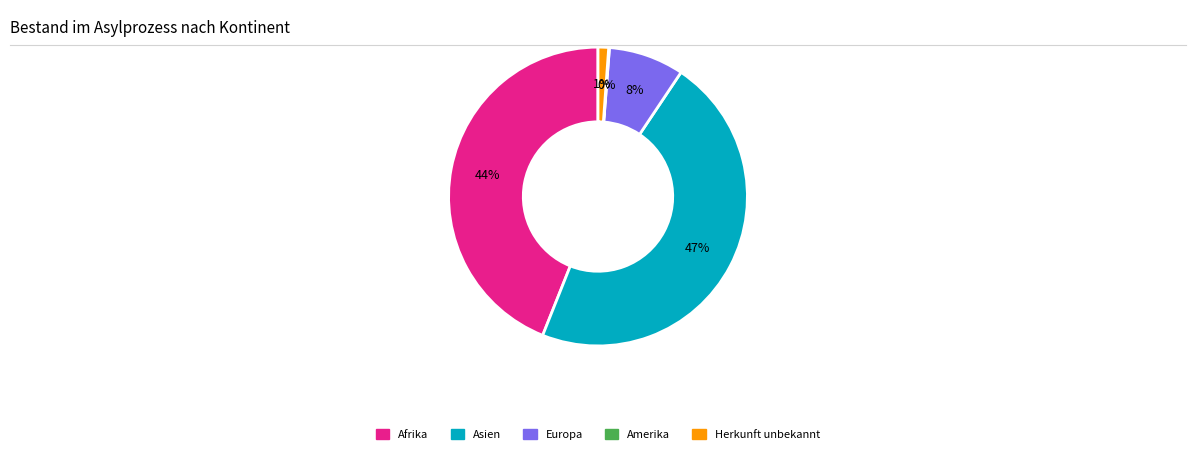

What percentage is the Afrika slice, to the nearest percent?

44%